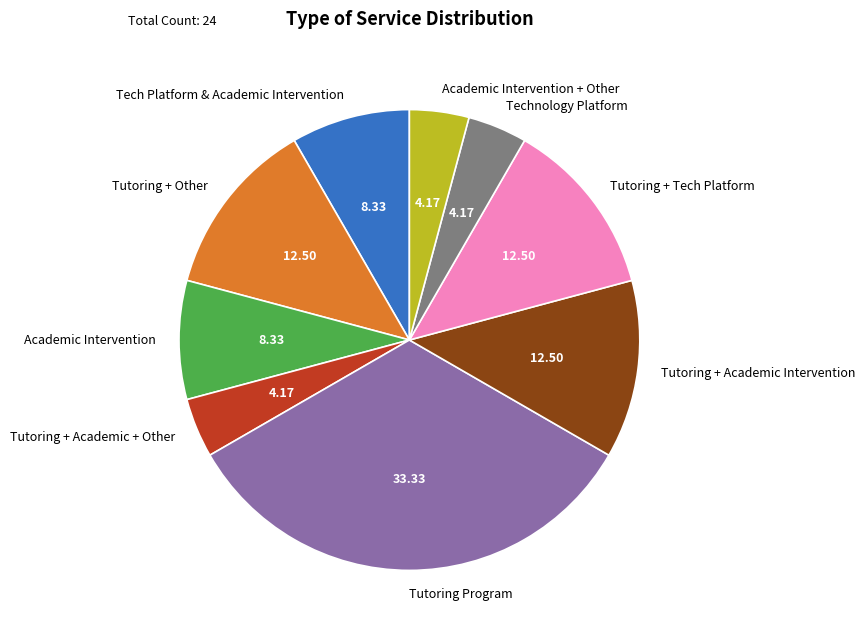

Which has a higher value, Tutoring + Tech Platform or Academic Intervention + Other?

Tutoring + Tech Platform